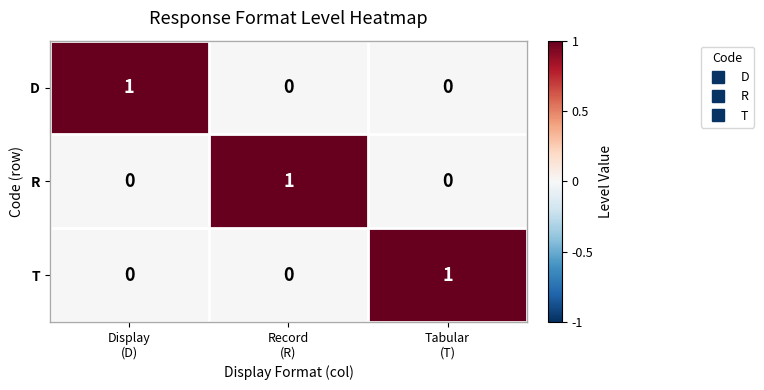

At how many categories does at least one series exceed 0?

3